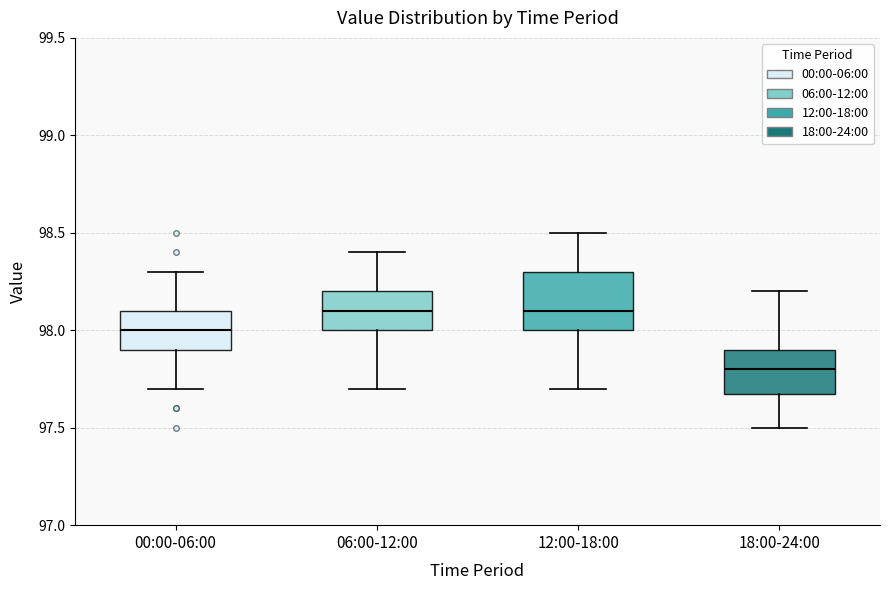

Which box is the tallest, from its lower edge to its upper edge?

12:00-18:00